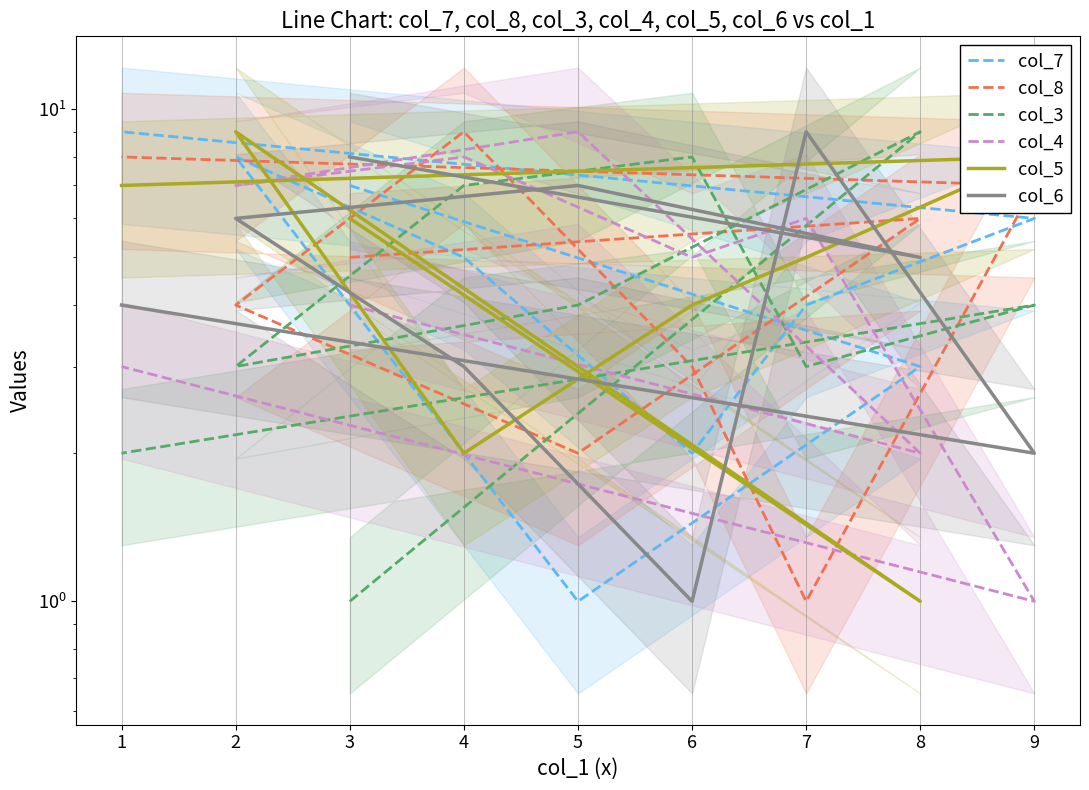

At which category is the sum across all series the highest?

2